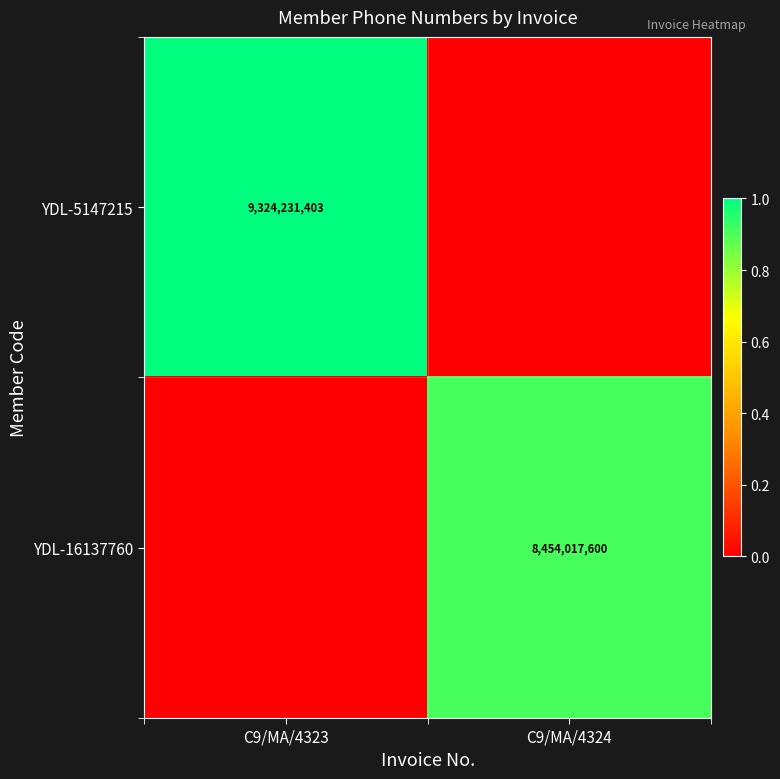

At which category is the sum across all series the highest?

C9/MA/4323